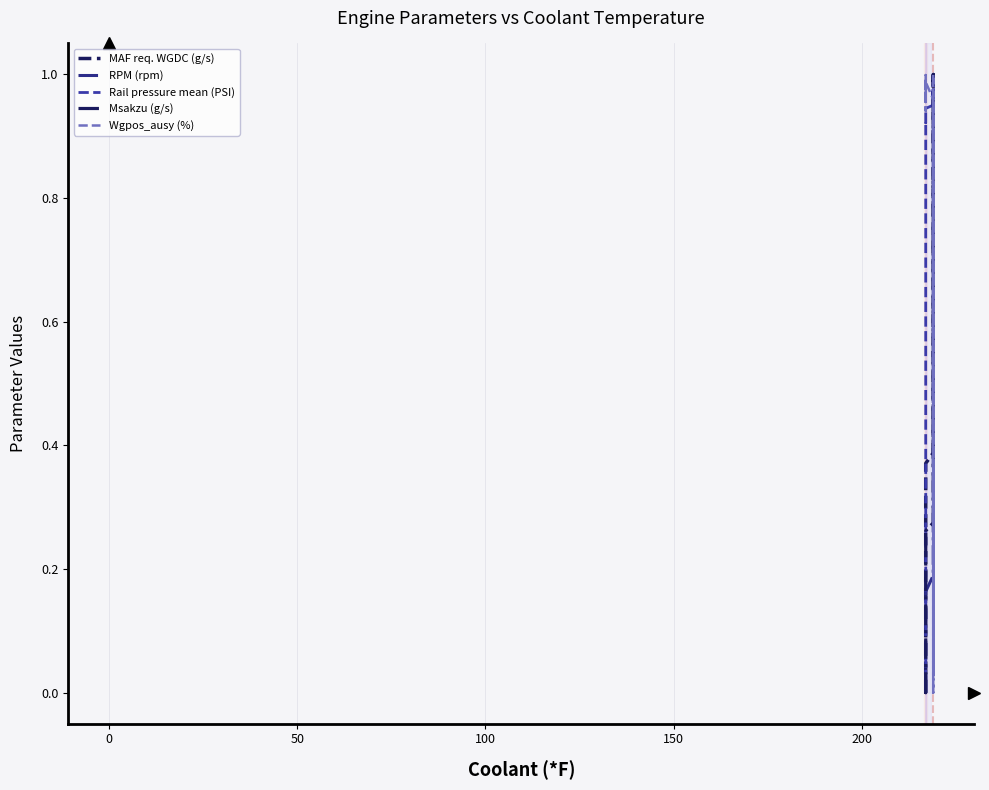

Reading right to left, extract all data points from this chart.

MAF req. WGDC (g/s): 1.0	1.0	1.0	0.9	0.9	0.9	0.9	0.9	0.8	0.8	0.8	0.8	0.7	0.7	0.7	0.7	0.6	0.6	0.6	0.5	0.5	0.5	0.4	0.4	0.4	0.4	0.4	0.4	0.3	0.3	0.3	0.3	0.2	0.2	0.1	0.1	0.0	0.0	0.0	0.0
RPM (rpm): 1.0	1.0	0.9	0.9	0.8	0.8	0.8	0.7	0.7	0.6	0.6	0.6	0.5	0.5	0.5	0.5	0.4	0.4	0.4	0.3	0.3	0.3	0.2	0.2	0.2	0.2	0.2	0.1	0.1	0.1	0.1	0.1	0.1	0.1	0.0	0.0	0.0	0.0	0.0	0.0
Rail pressure mean (PSI): 1.0	1.0	1.0	1.0	1.0	1.0	1.0	1.0	1.0	1.0	1.0	1.0	1.0	1.0	1.0	1.0	1.0	1.0	1.0	1.0	1.0	1.0	1.0	1.0	1.0	1.0	0.9	0.9	0.9	0.9	0.9	0.9	0.8	0.7	0.5	0.2	0.1	0.0	0.0	0.0
Msakzu (g/s): 1.0	1.0	1.0	1.0	1.0	1.0	0.9	0.9	0.8	0.8	0.7	0.7	0.6	0.6	0.6	0.5	0.5	0.5	0.4	0.4	0.4	0.4	0.3	0.3	0.3	0.3	0.3	0.3	0.2	0.2	0.2	0.2	0.2	0.2	0.1	0.1	0.0	0.0	0.0	0.0
Wgpos_ausy (%): 0.4	0.4	0.1	0.1	0.1	0.0	0.1	0.1	0.3	0.7	0.7	0.9	1.0	1.0	1.0	1.0	1.0	1.0	1.0	1.0	0.3	0.0	0.9	0.9	1.0	1.0	1.0	1.0	1.0	1.0	1.0	0.9	0.9	1.0	1.0	1.0	1.0	1.0	1.0	1.0